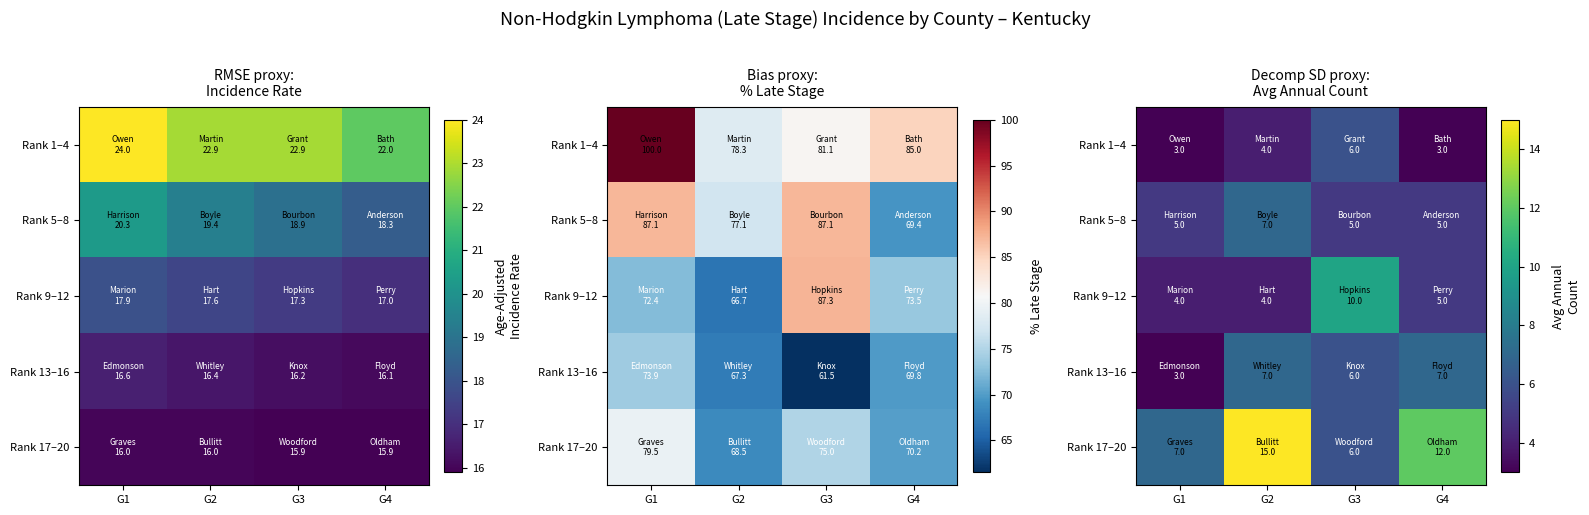

The value of Rank 17–20 at G1 is 7. True or false?

True